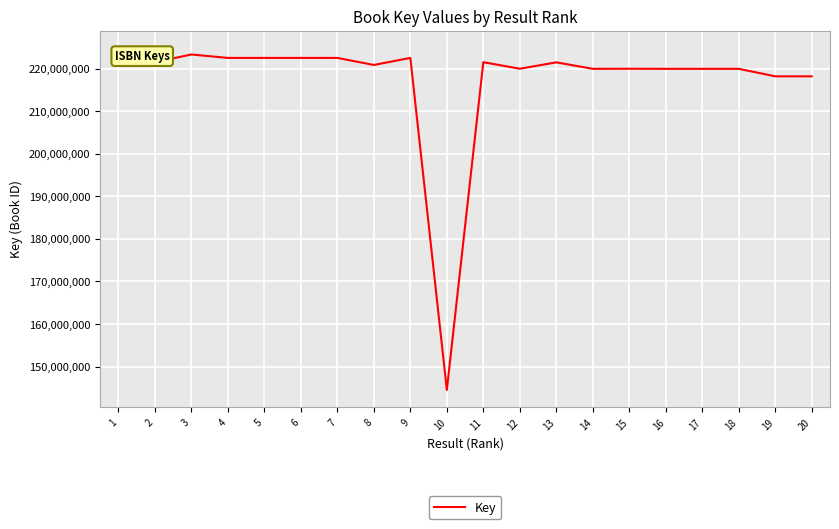

True or false: the data has more than 0 interior local peaks.

True